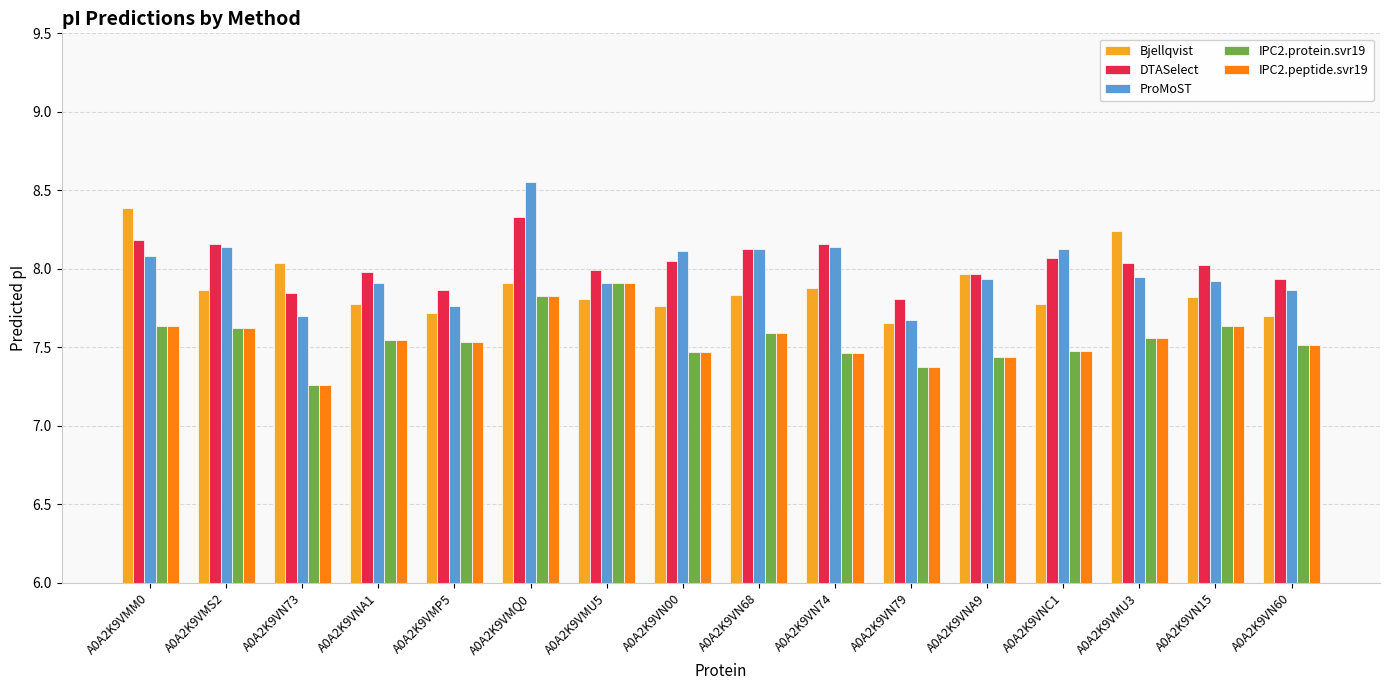

What is the difference between the maximum and minimum values in the ProMoST series?

0.9